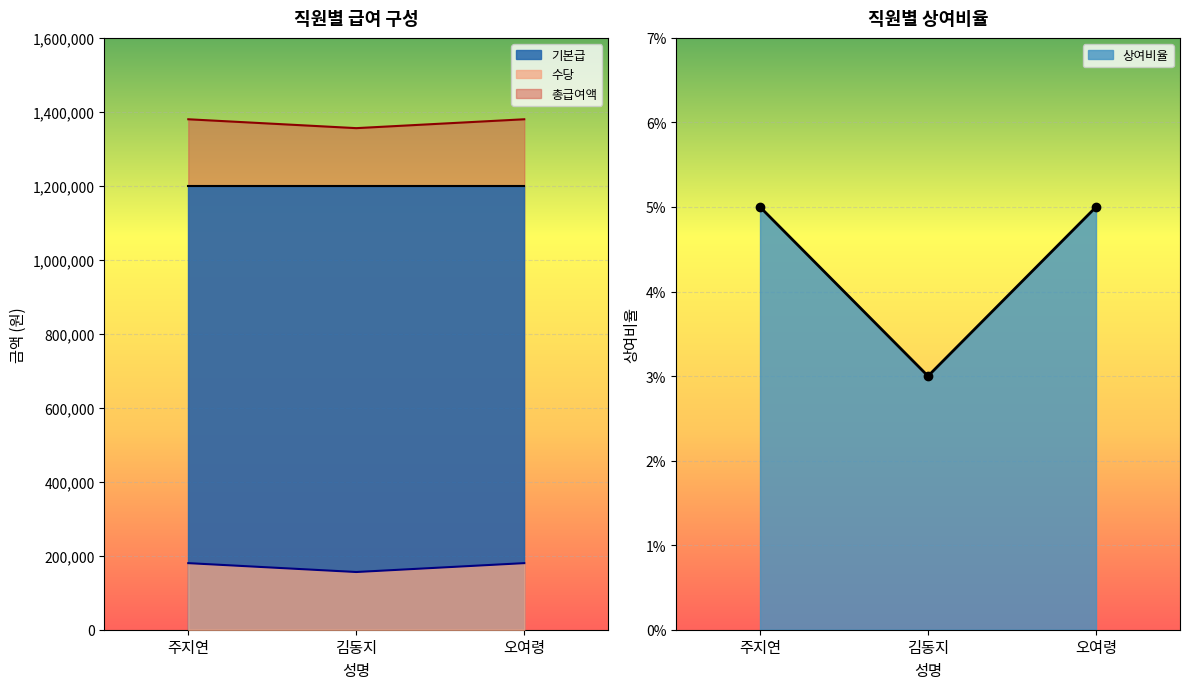

Between 주지연 and 김동지, which is larger?

주지연